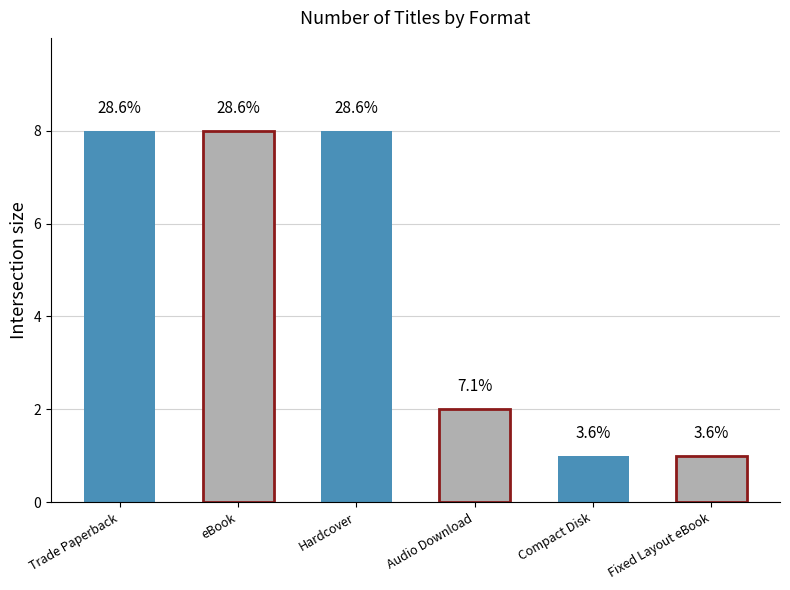

What is the difference between the maximum and minimum values?

7